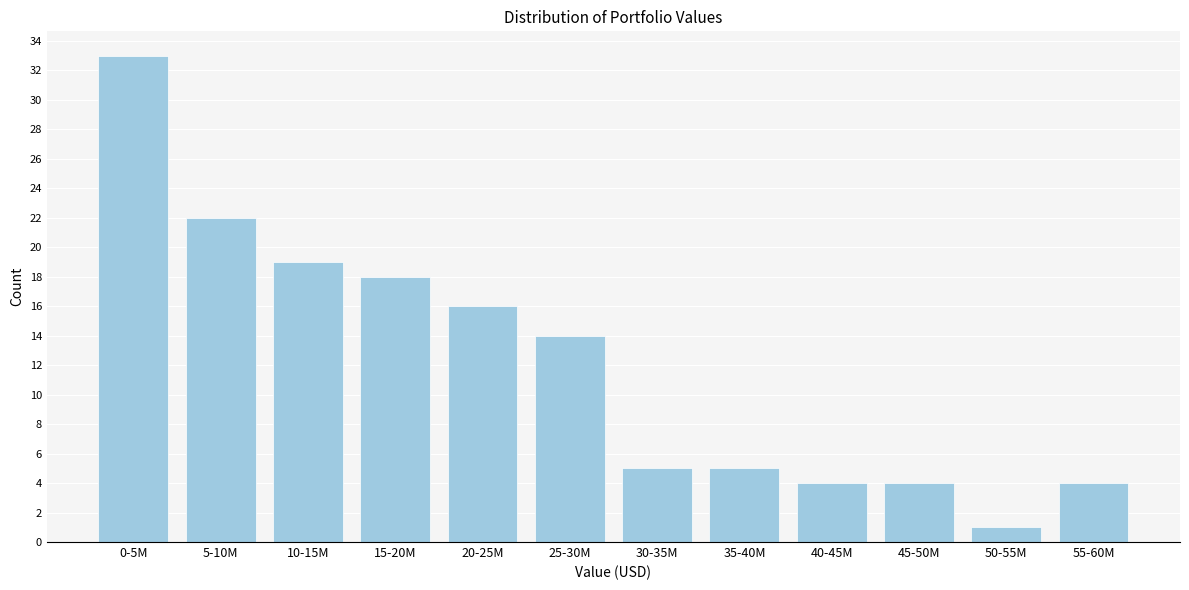

Reading left to right, list all the values displayed in this chart.

33	22	19	18	16	14	5	5	4	4	1	4